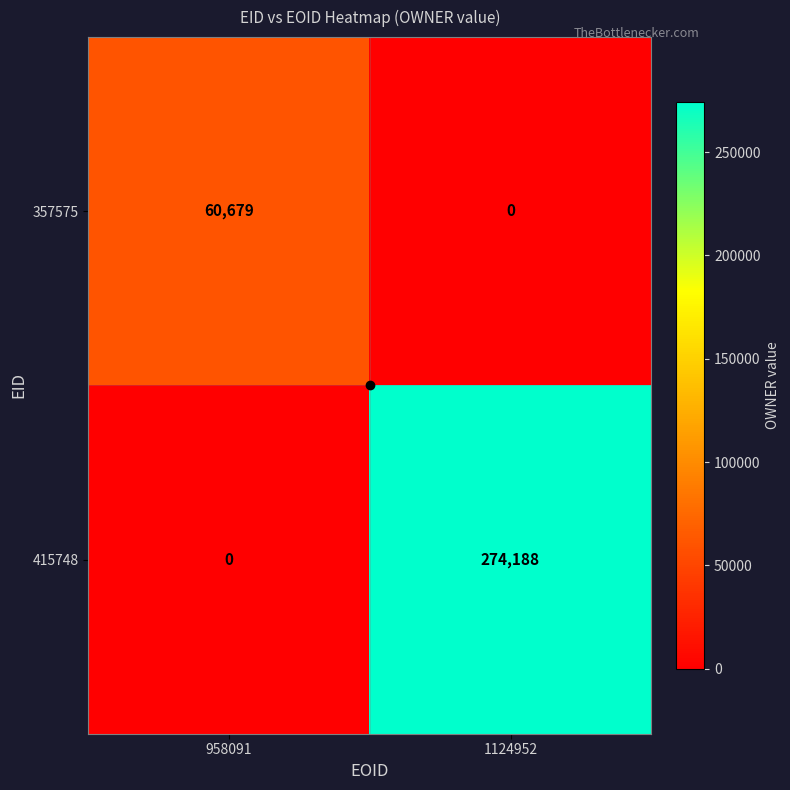

Which series changed the most between 958091 and 1124952?

415748